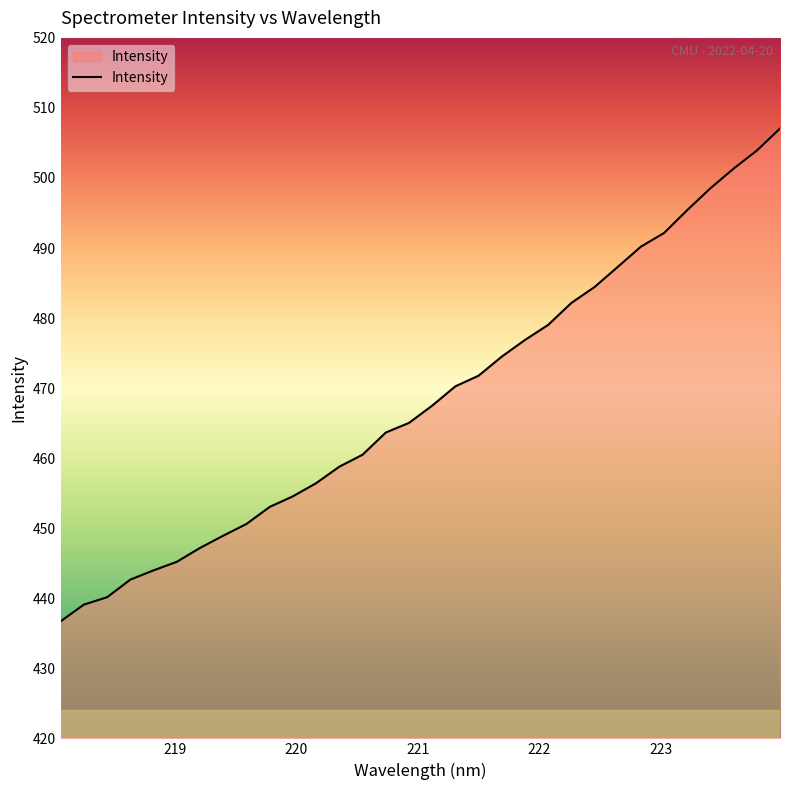

True or false: there are more than 0 points higher than both neighbors.

False